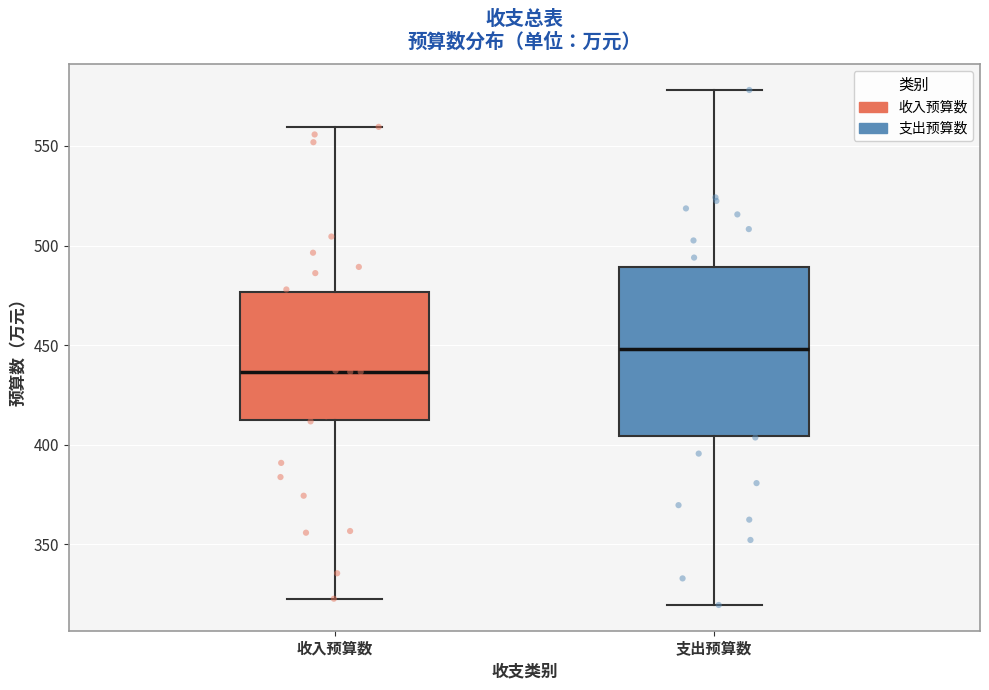

Which box is the tallest, from its lower edge to its upper edge?

支出预算数